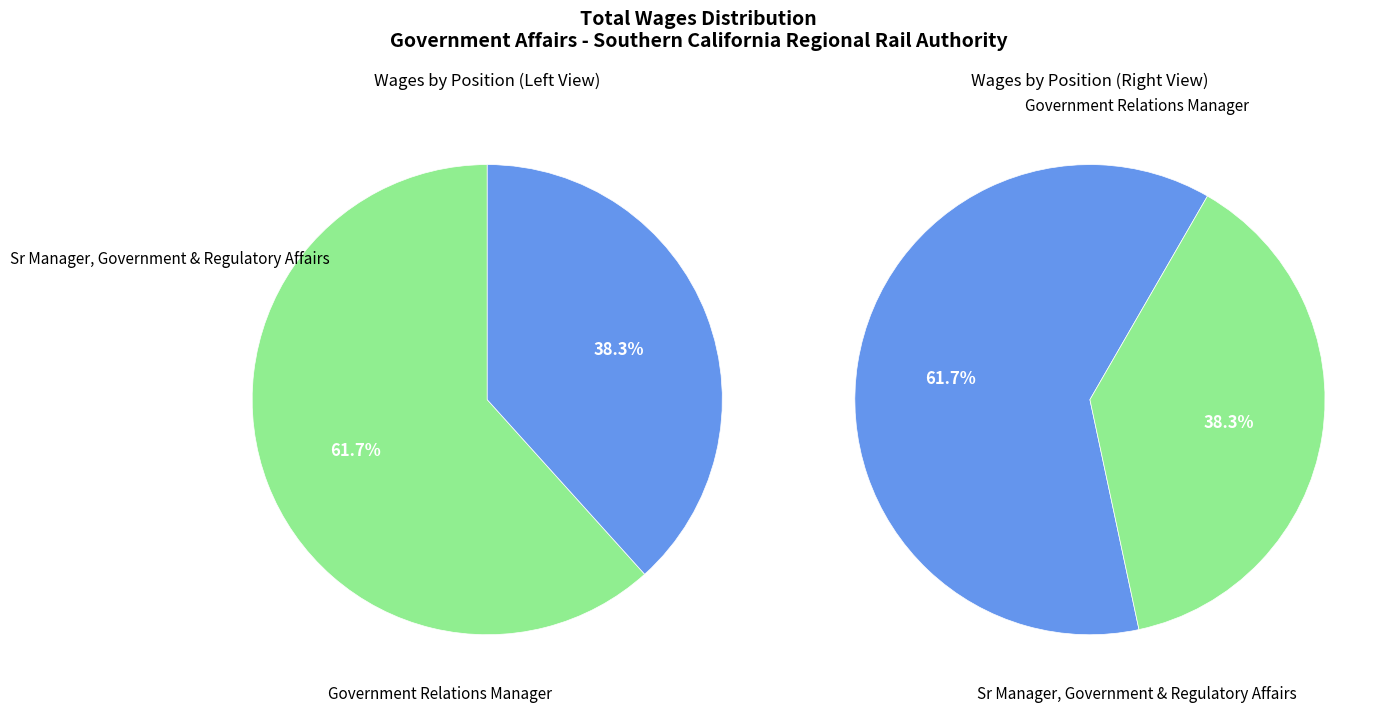

Is it true that Government Relations Manager is 30% of the pie?

False